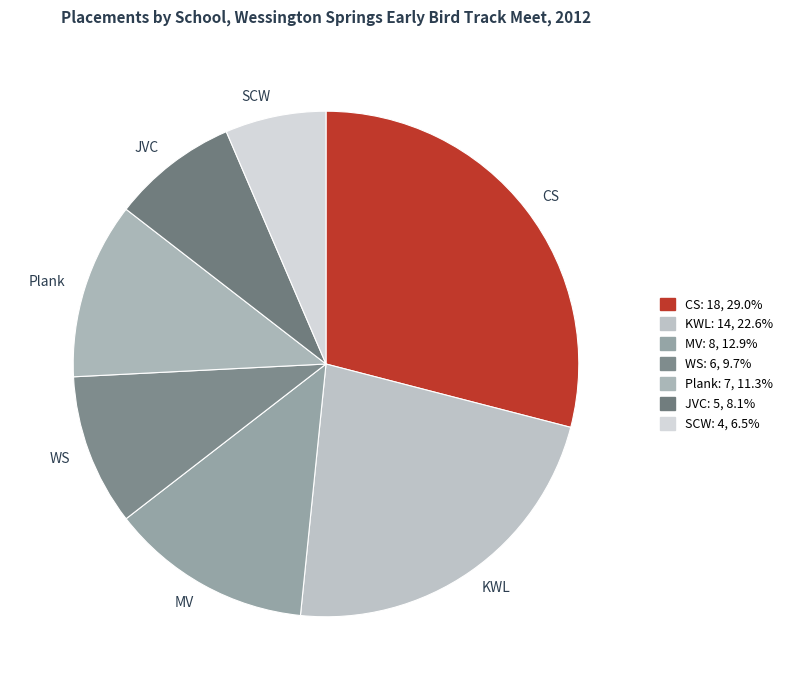

Is the sum of MV and KWL greater than half?

No